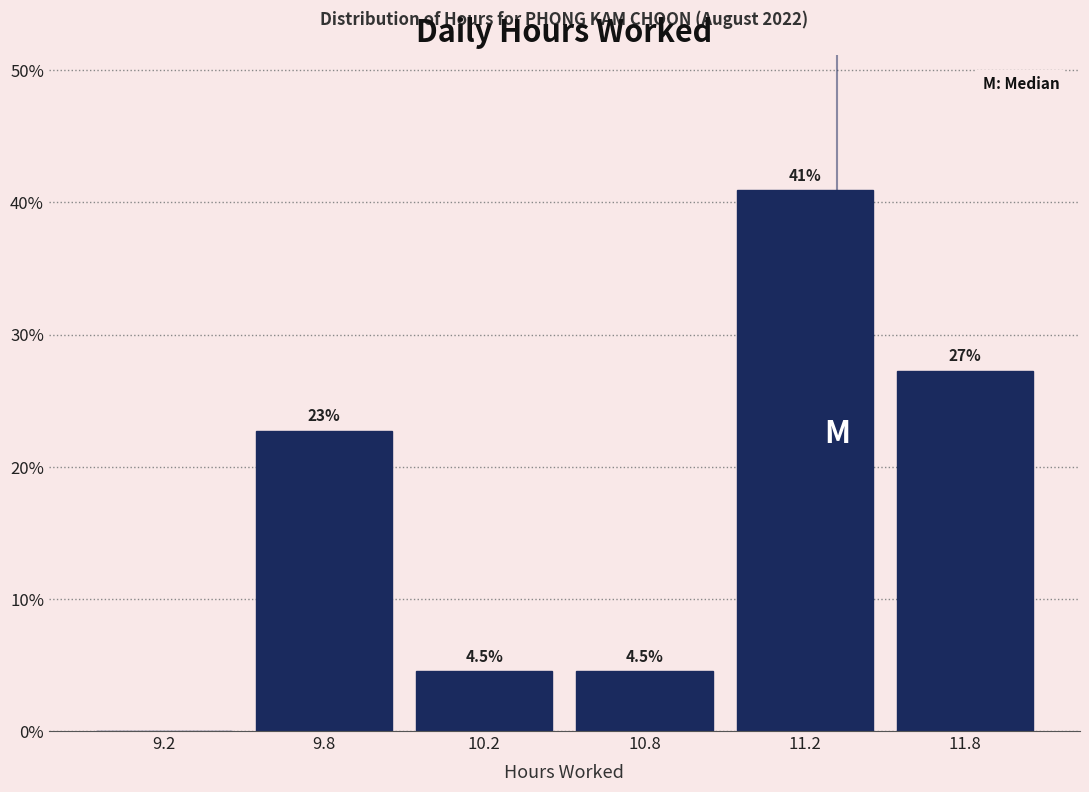

Reading left to right, extract all data points from this chart.

9.2=0.0	9.8=22.7	10.2=4.5	10.8=4.5	11.2=40.9	11.8=27.3